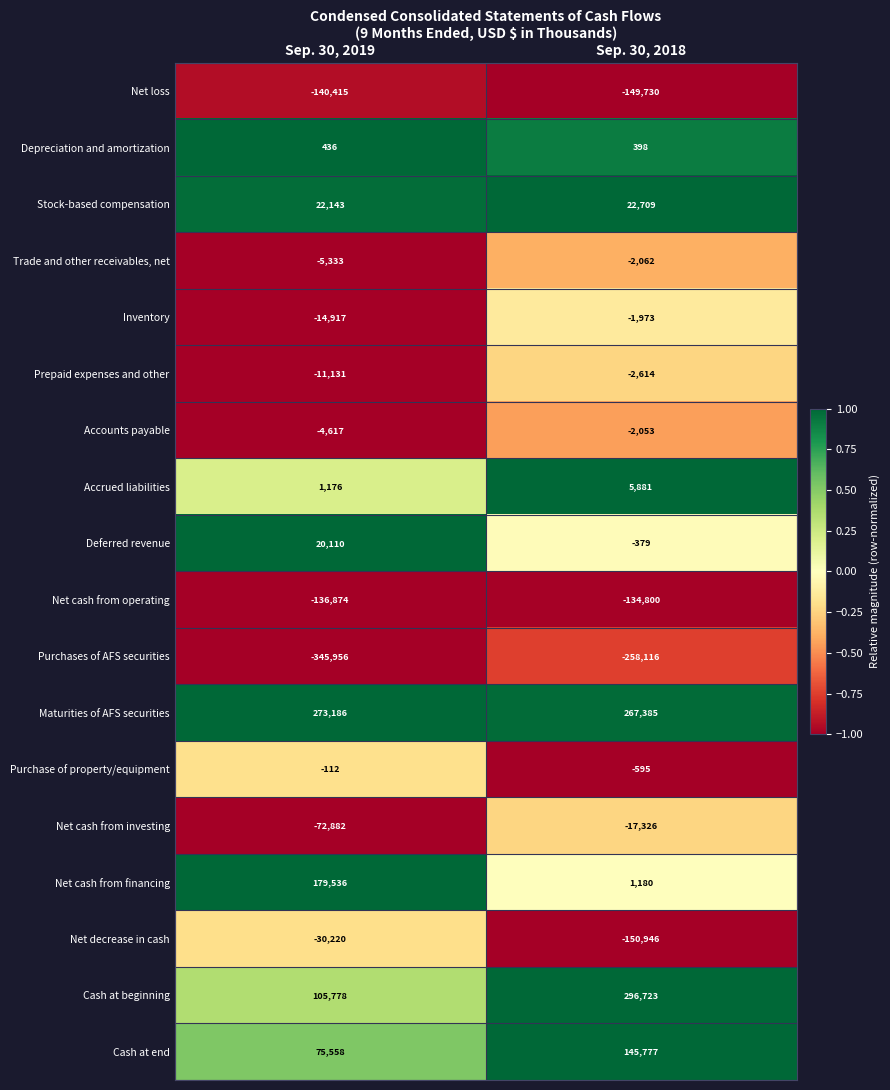

The Cash at beginning series shows 296723 at Sep. 30, 2018. True or false?

True